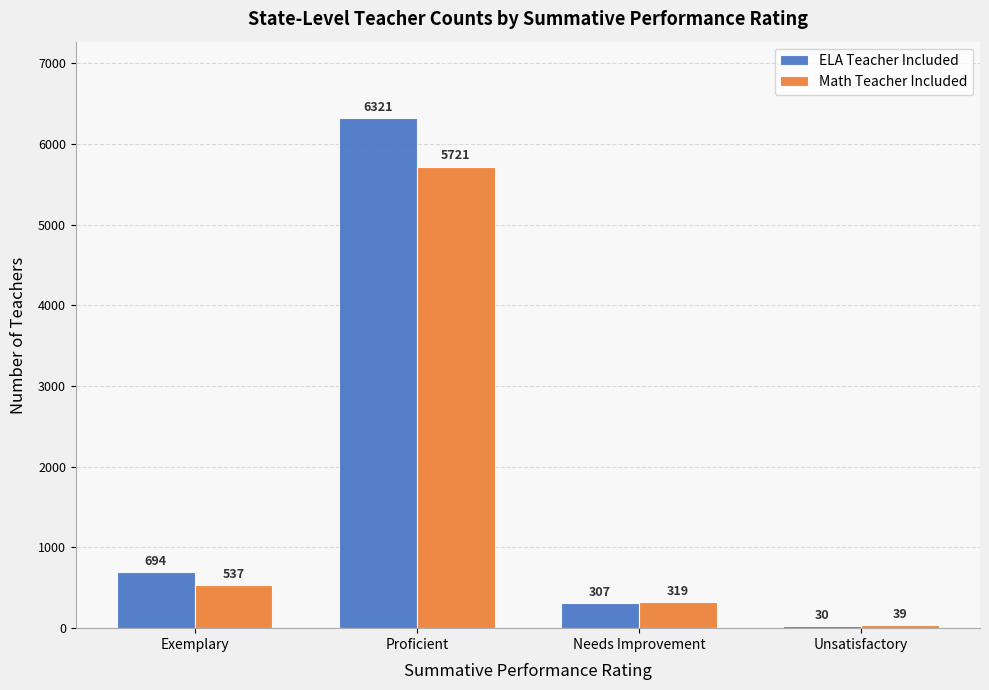

At which category is the sum across all series the highest?

Proficient